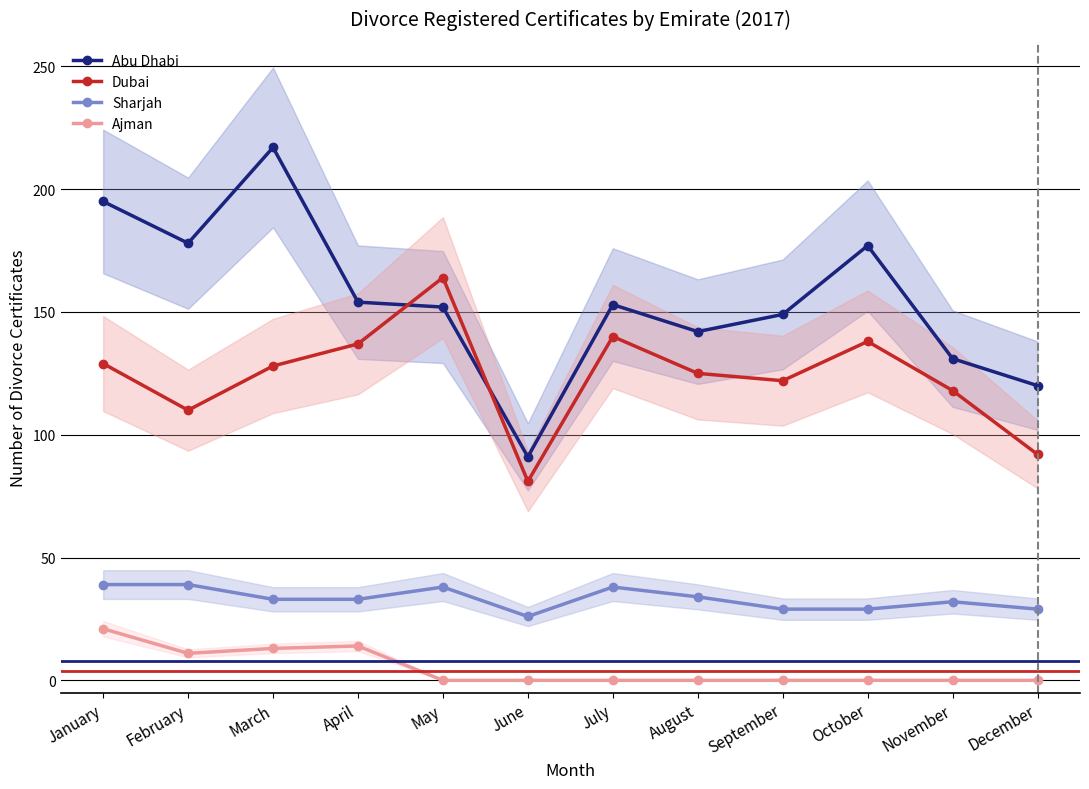

Which has a higher value, December or January?

January